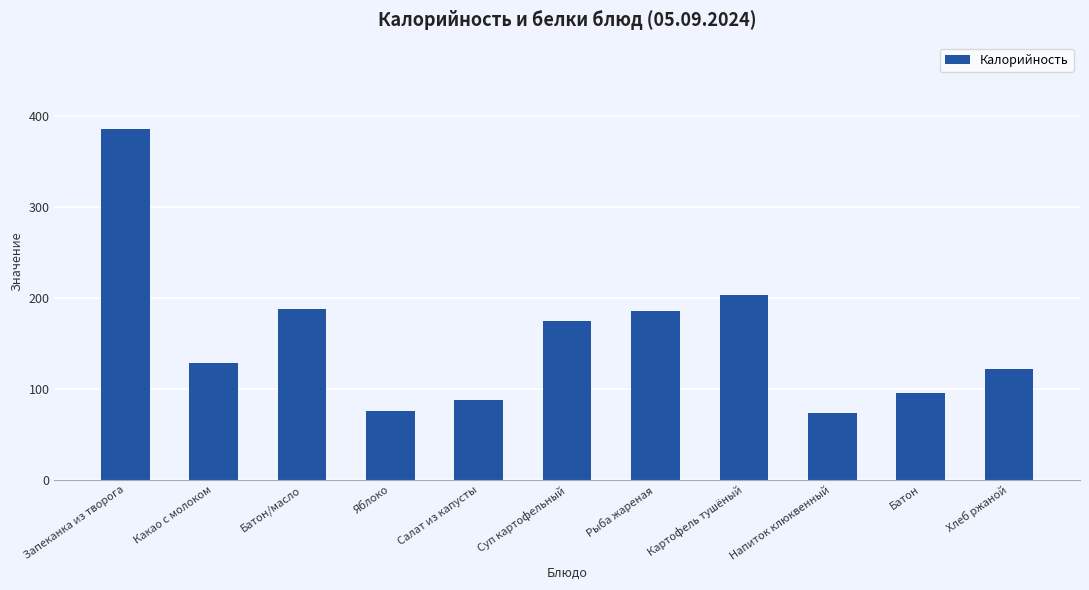

What is the difference between the values at Батон/масло and Какао с молоком?

60